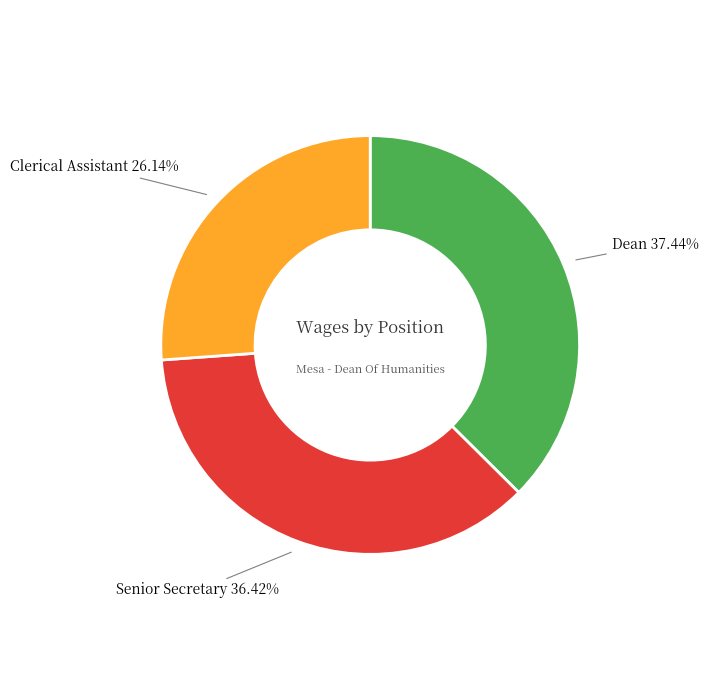

How many segments does this pie chart have?

3